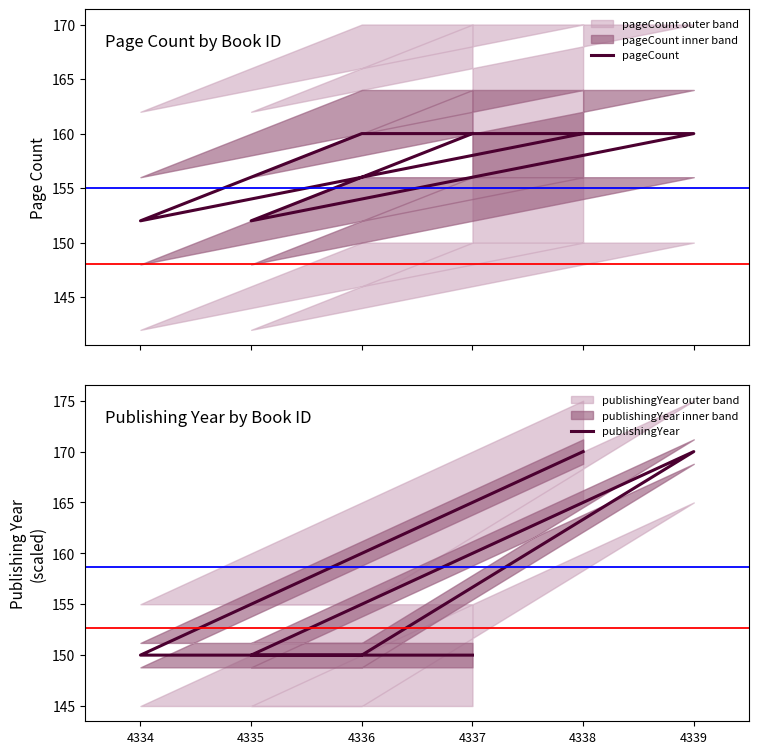

What is the total value across all series at 4337?

310.0